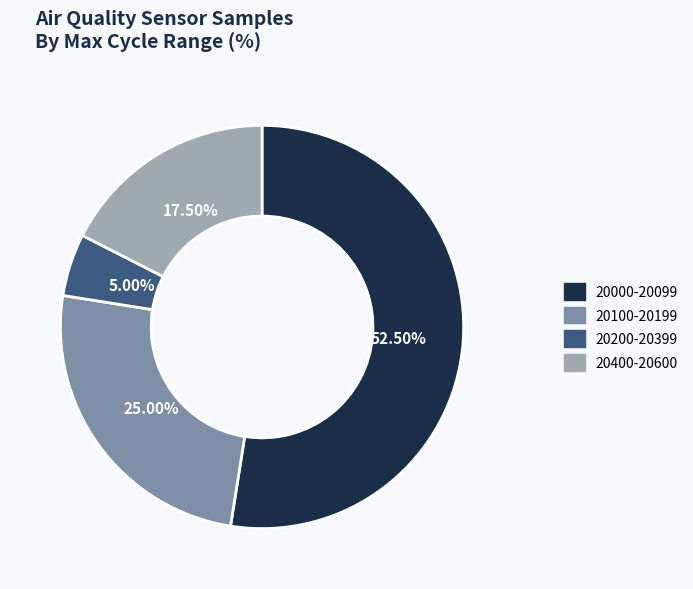

Is the sum of 20200-20399 and 20400-20600 greater than half?

No